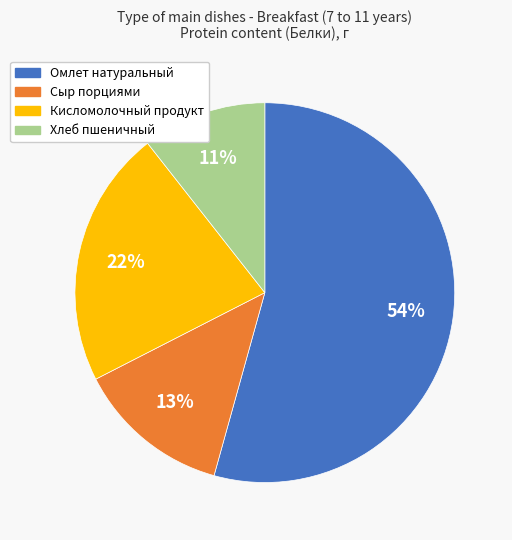

Count the number of slices in the pie.

4